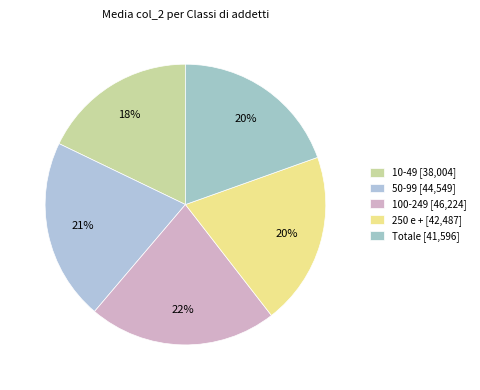

Which slice is the largest?

100-249